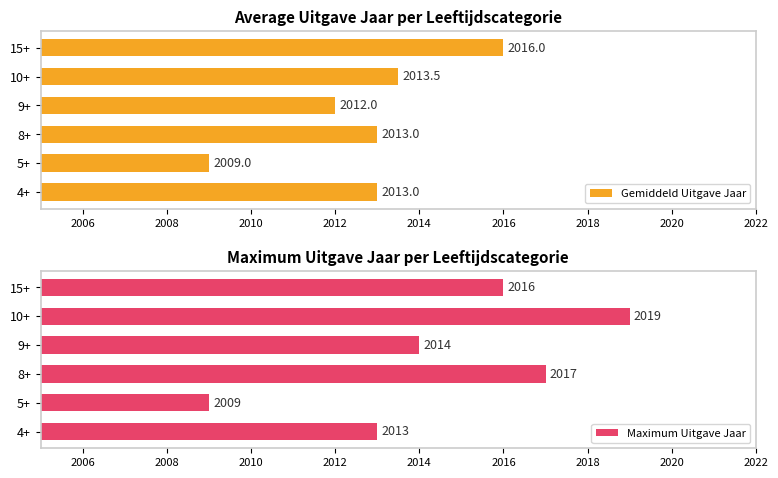

Which category has the lowest value in the Gemiddeld Uitgave Jaar series?

5+